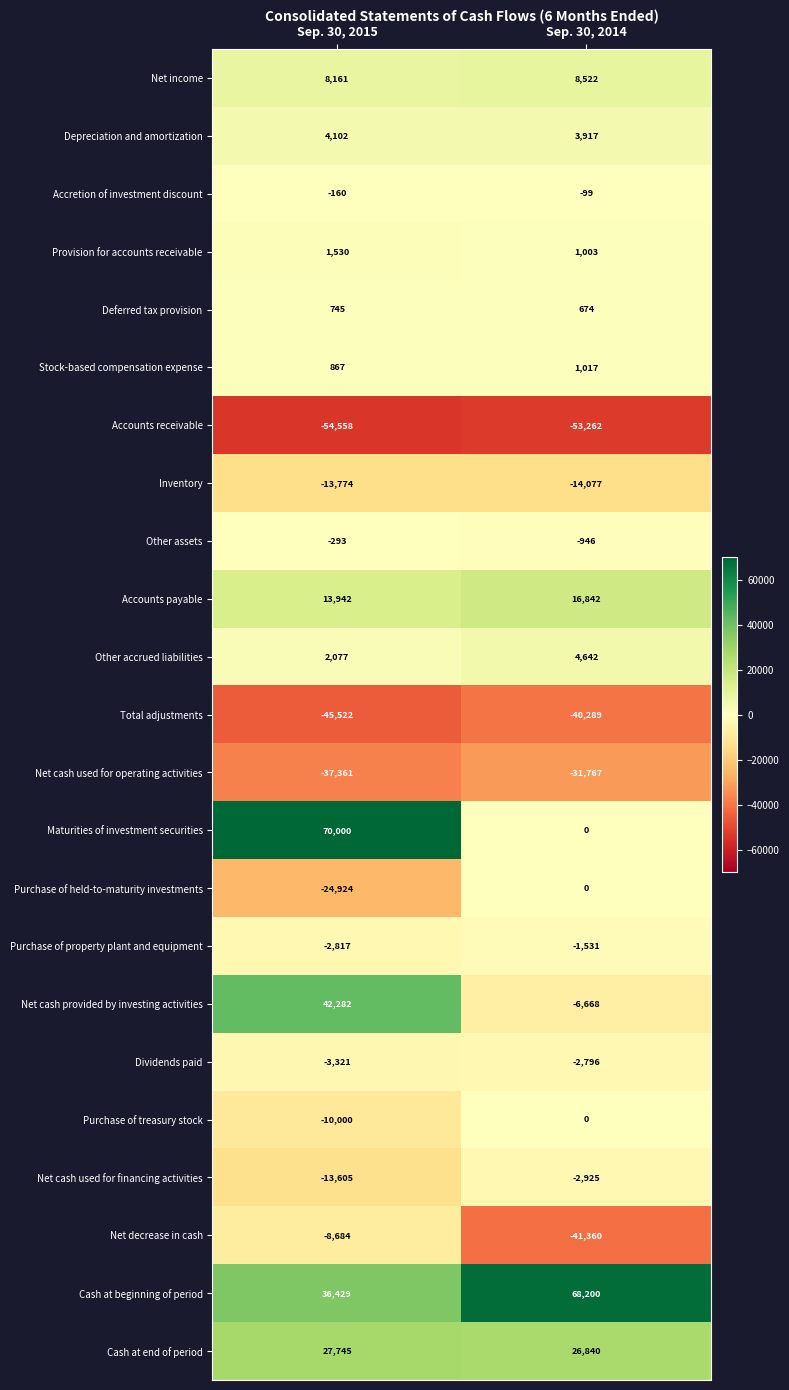

Where is Dividends paid nearest to the value -3058?

Sep. 30, 2014